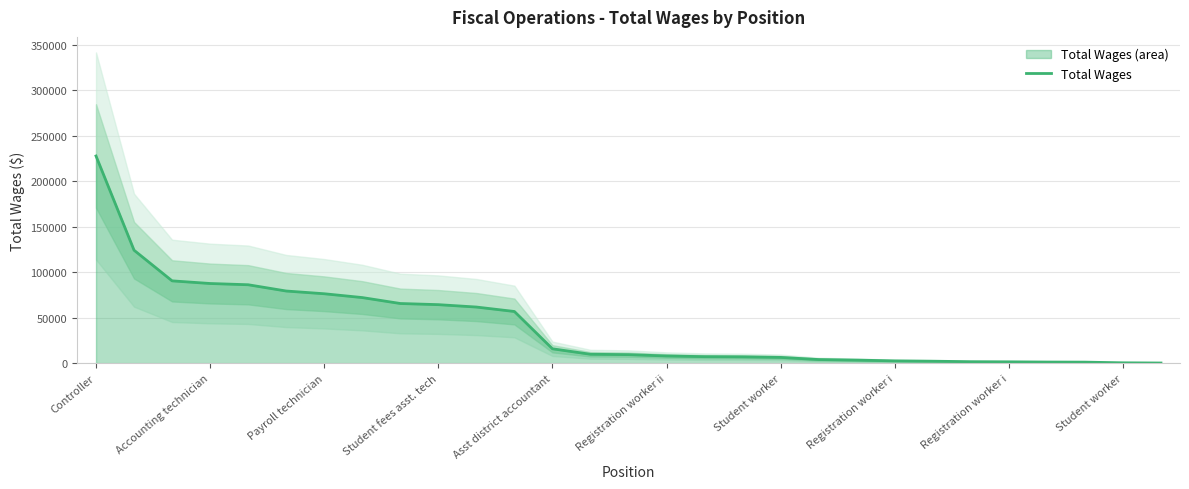

What is the label of the 22nd point from the right?

Registration worker i